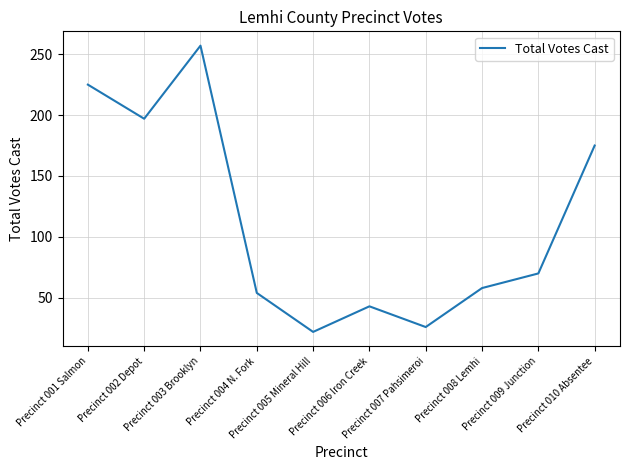

What is the change in value from Precinct 003 Brooklyn to Precinct 005 Mineral Hill?

-235